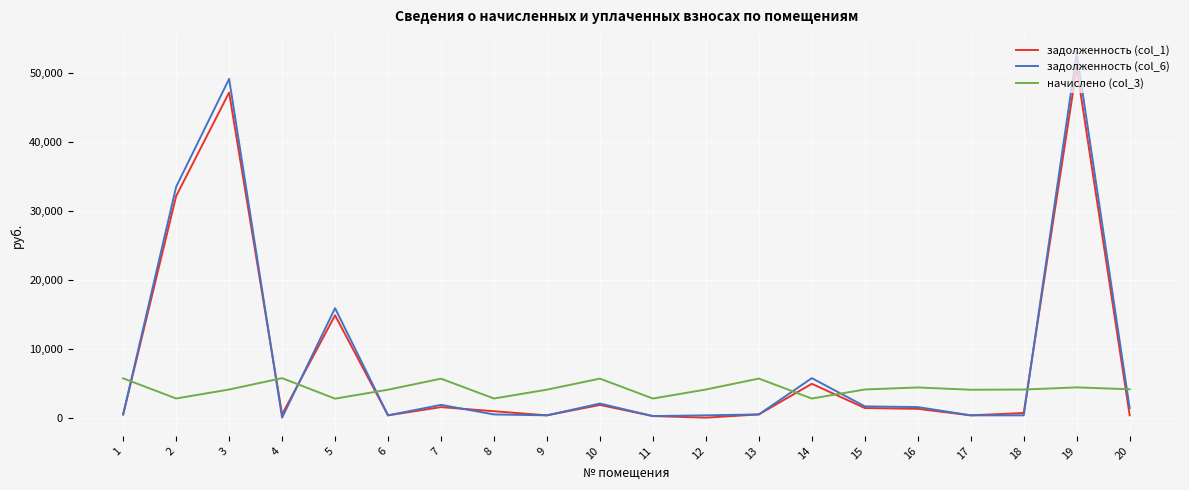

What is the total value across all series at 15?

7131.6